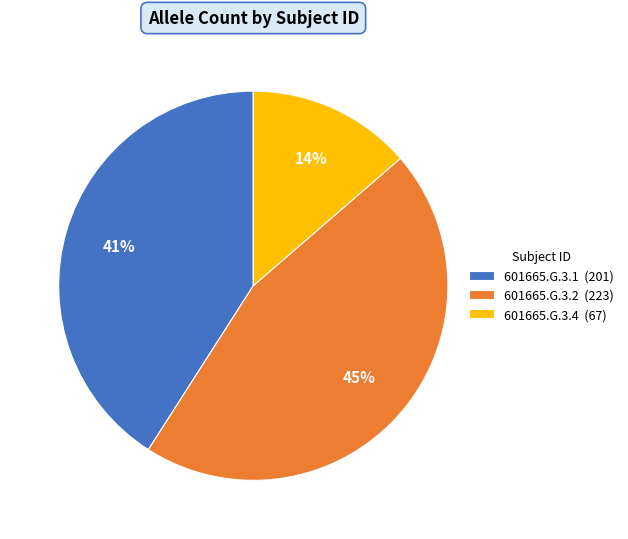

What percentage is the 601665.G.3.1 slice, to the nearest percent?

41%